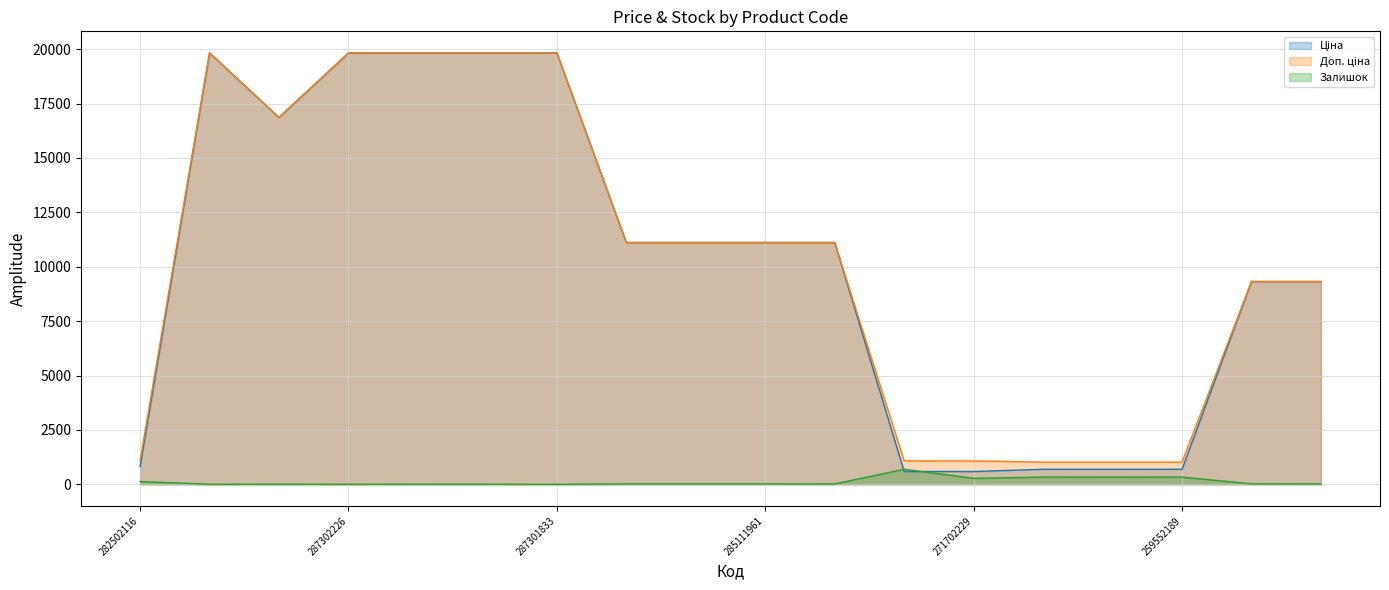

Is it true that Доп. ціна equals 16863.2 at 287292222?

True